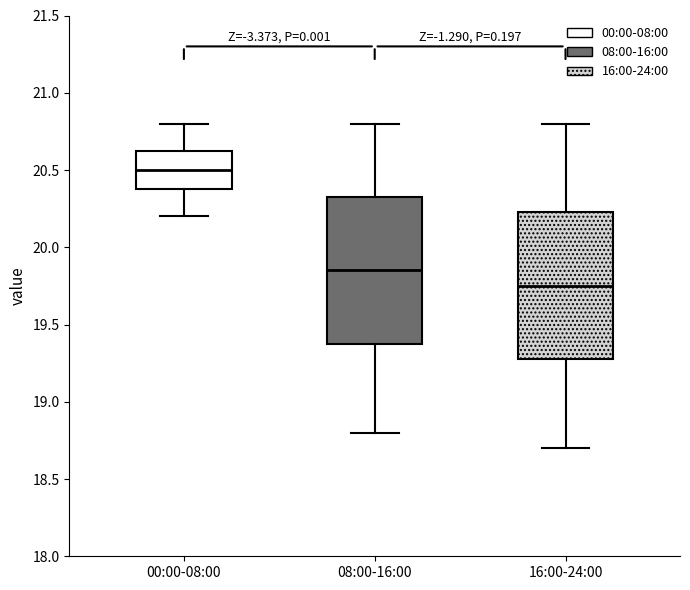

Reading left to right, transcribe this box plot: for each box, give where its median line is, the range the box spans, and where its two whiskers end, as read against the y-axis. The values are not printed on the chart, so give them approximately, as read against the axis.

00:00-08:00: median 20.50, box 20.40 to 20.65, whiskers 20.20 to 20.80
08:00-16:00: median 19.85, box 19.40 to 20.35, whiskers 18.80 to 20.80
16:00-24:00: median 19.75, box 19.30 to 20.25, whiskers 18.70 to 20.80